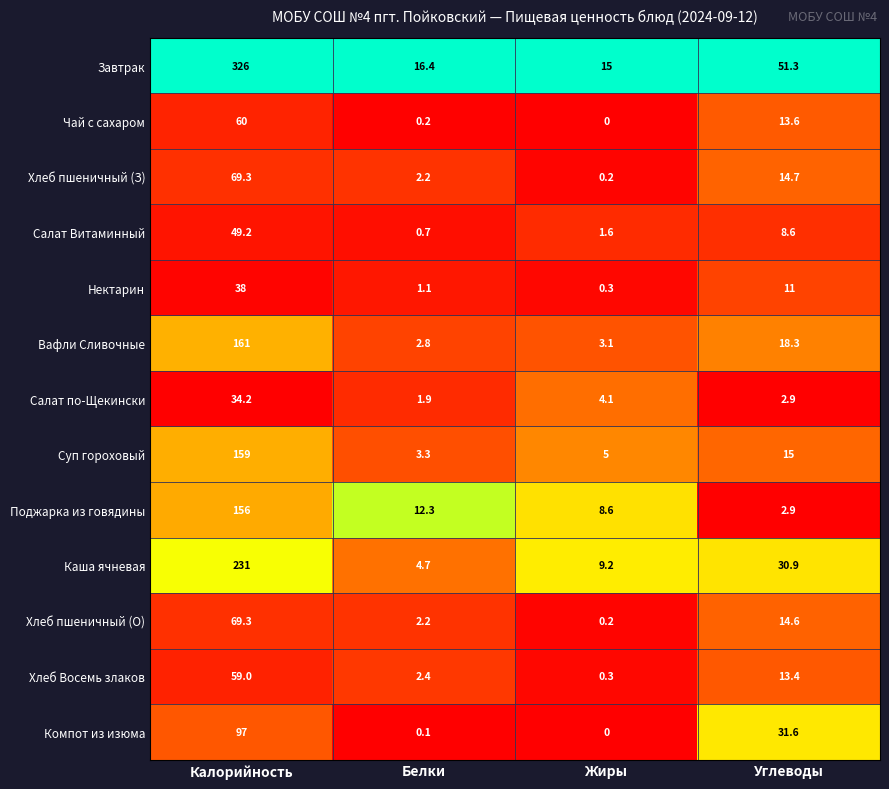

Where is Суп гороховый nearest to the value 81?

Углеводы